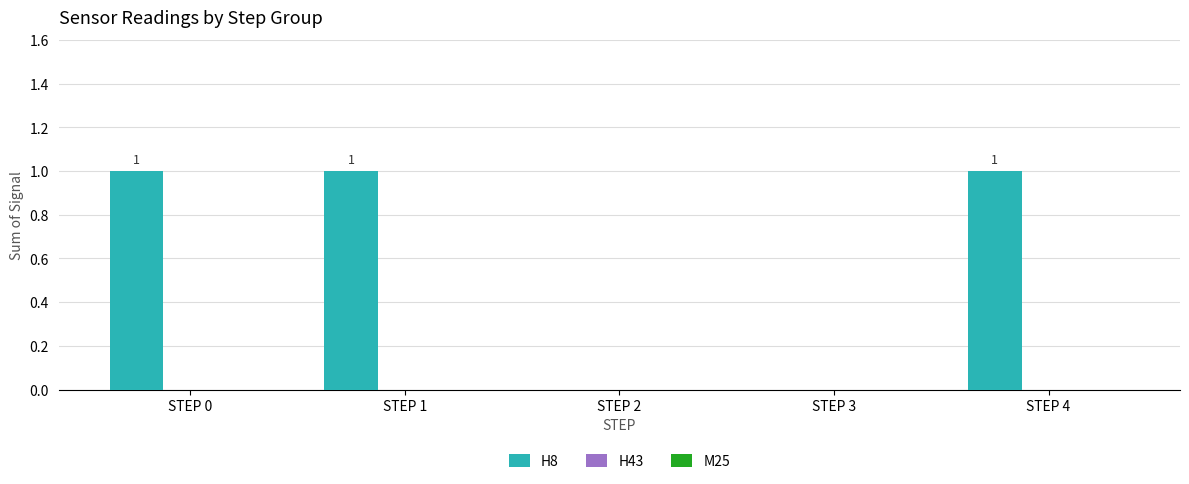

Reading left to right, extract all data points from this chart.

STEP 0=1	STEP 1=1	STEP 2=0	STEP 3=0	STEP 4=1